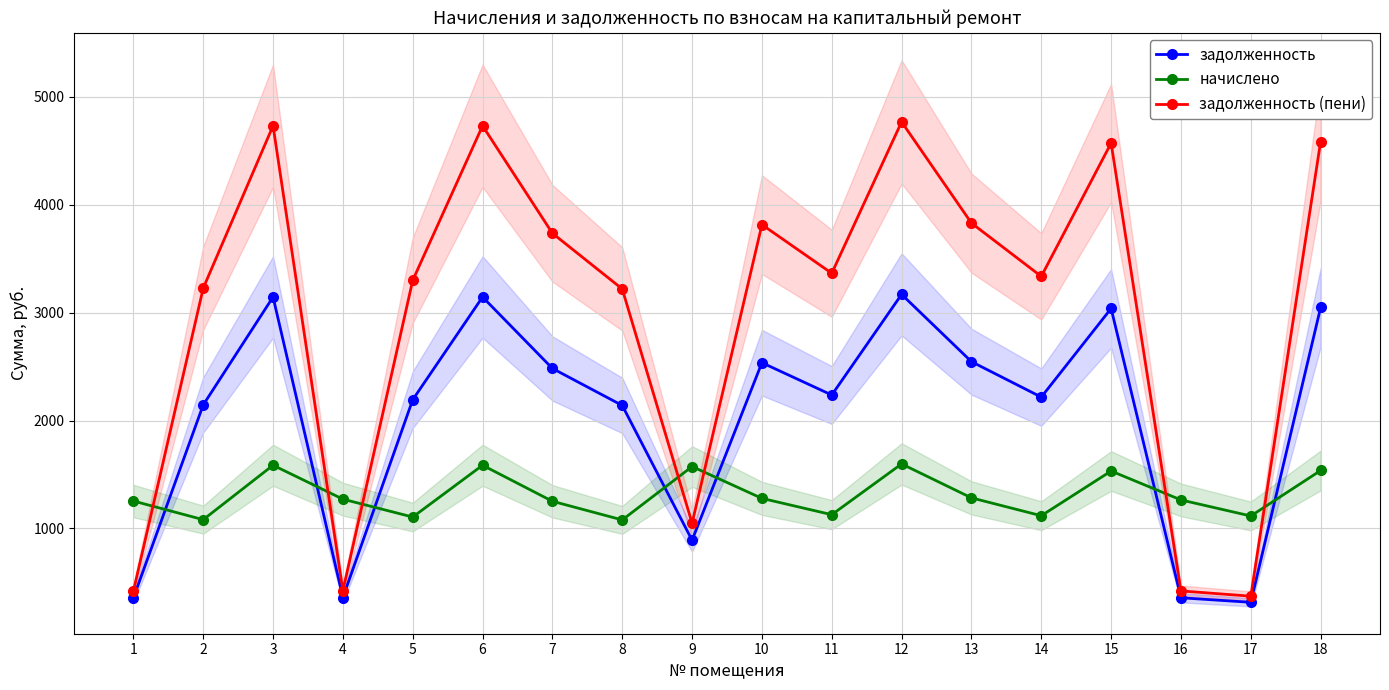

True or false: задолженность and задолженность (пени) cross at least once.

False